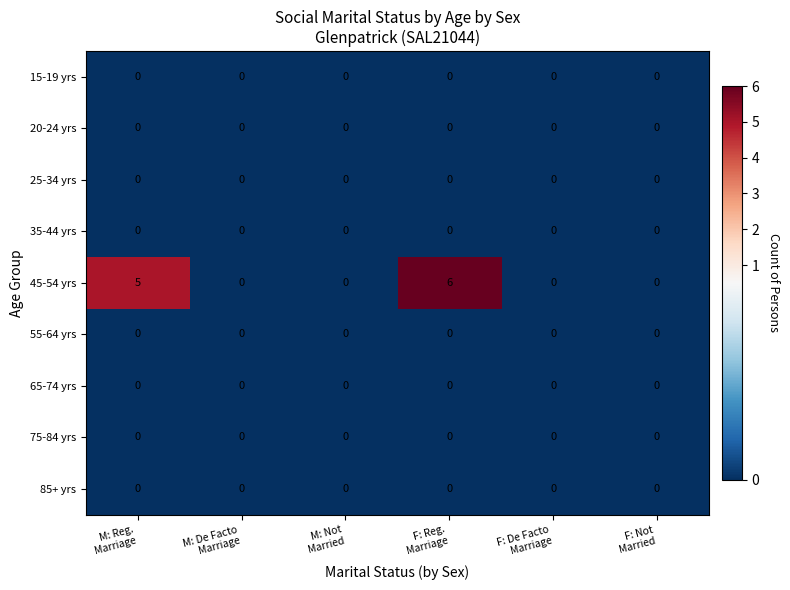

Which series changed the most between M: Reg.
Marriage and M: De Facto
Marriage?

45-54 yrs